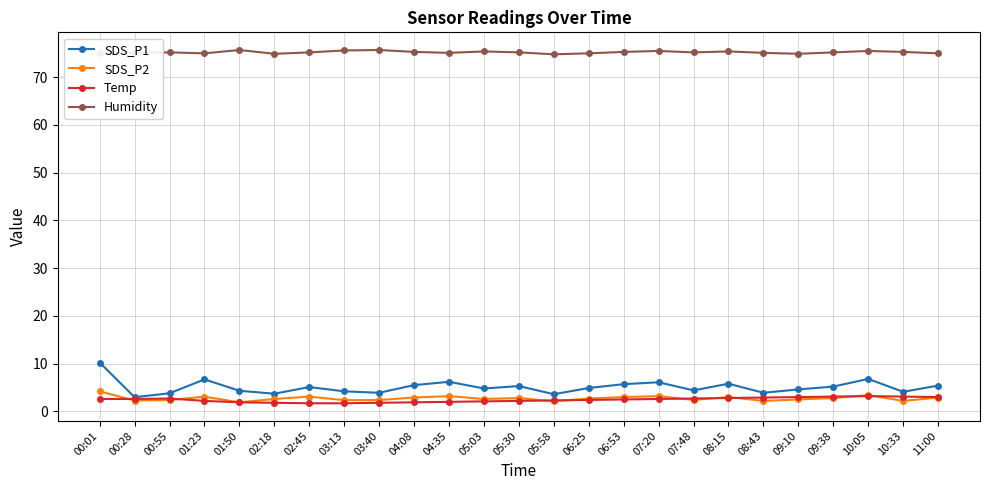

True or false: SDS_P2 has more than 2 points higher than both neighbors.

True